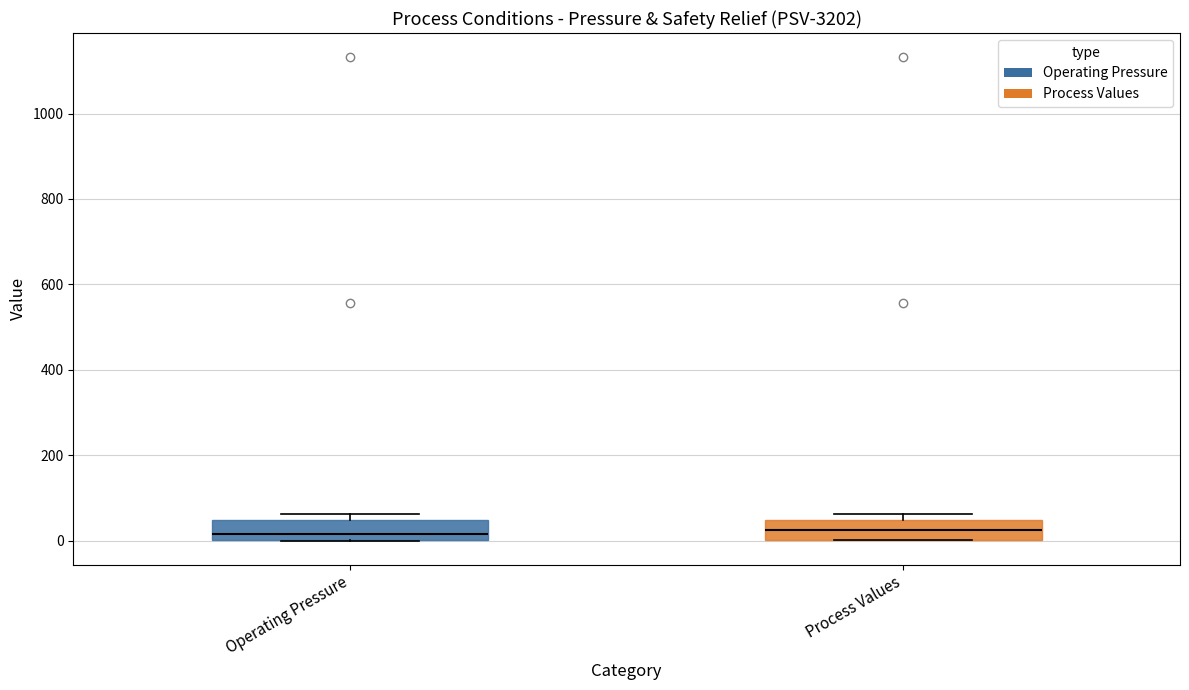

Reading left to right, transcribe this box plot: for each box, give where its median line is, the range the box spans, and where its two whiskers end, as read against the y-axis. The values are not printed on the chart, so give them approximately, as read against the axis.

Operating Pressure: median 20, box 0 to 40, whiskers 0 to 60
Process Values: median 20, box 0 to 40, whiskers 0 to 60